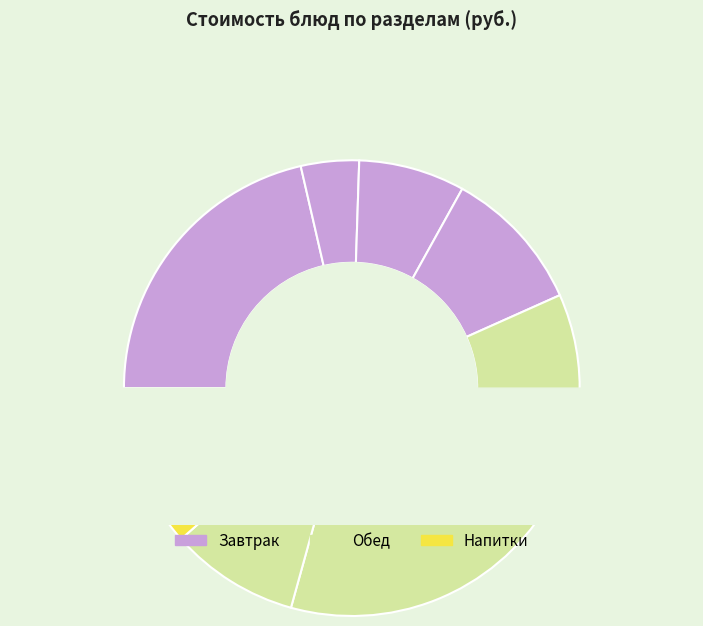

What percentage do гор.блюдо and хлеб together represent?

28.9%